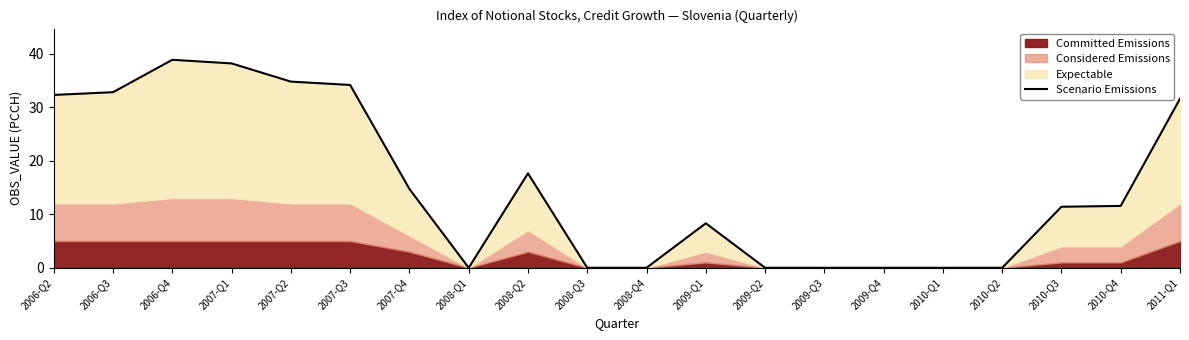

What is the change in value from 2007-Q4 to 2010-Q2?

-14.7